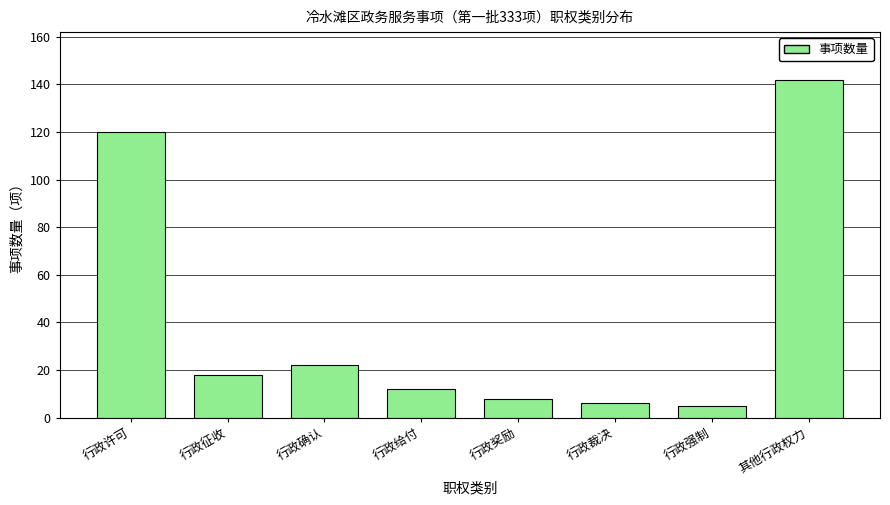

Reading left to right, list all the values displayed in this chart.

行政许可=120	行政征收=18	行政确认=22	行政给付=12	行政奖励=8	行政裁决=6	行政强制=5	其他行政权力=142